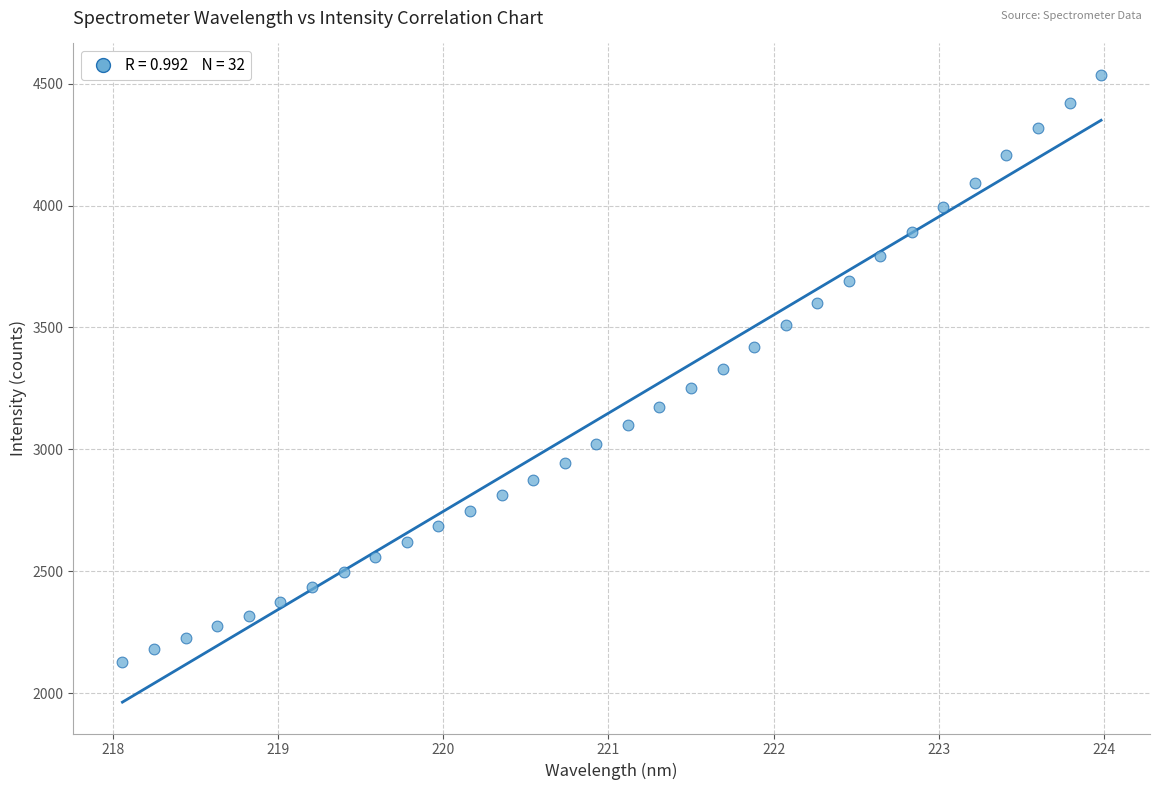

What is the range of X values (max minus min)?

5.9